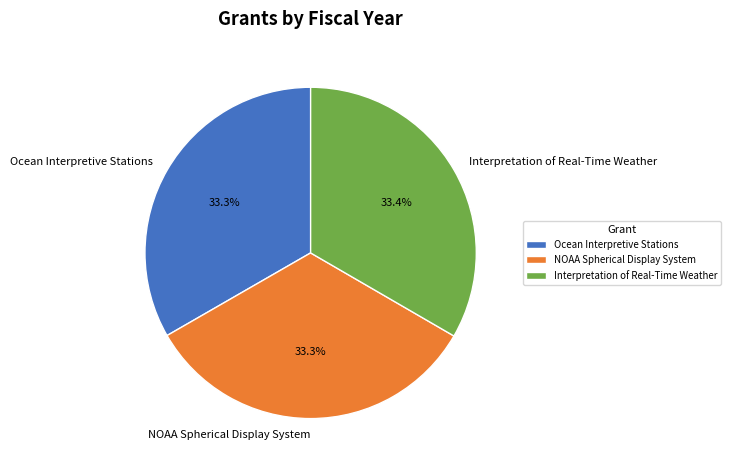

To the nearest percent, what percentage of the pie is Interpretation of Real-Time Weather?

33%